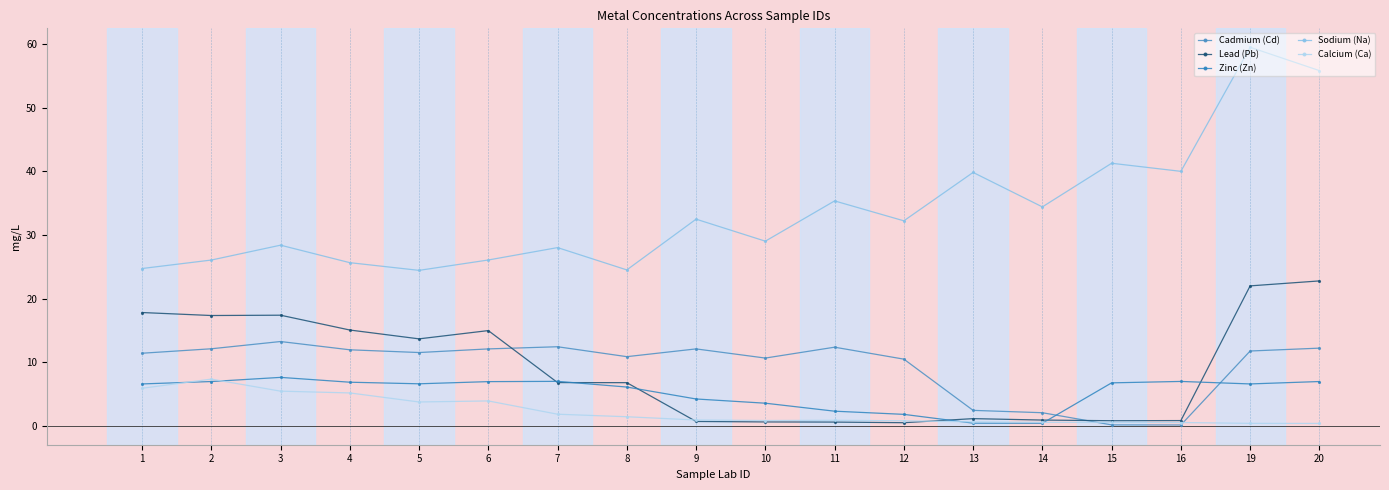

What is the average value of the Calcium (Ca) series?

2.3